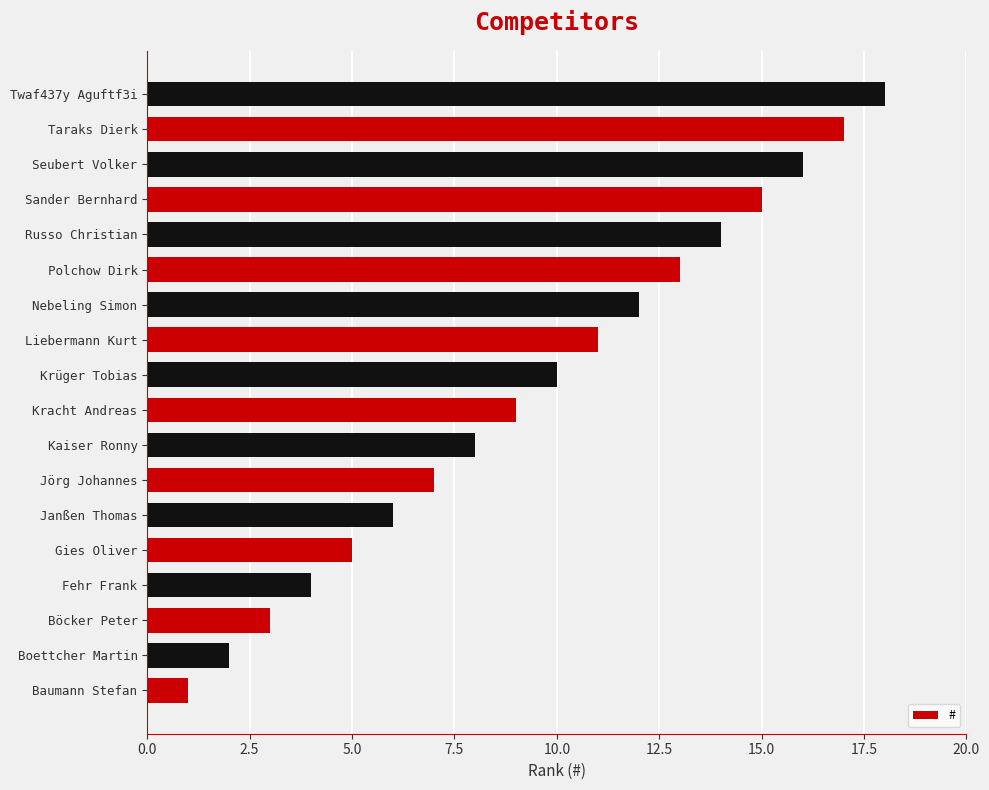

Rank the categories by value from highest to lowest.

Twaf437y Aguftf3i, Taraks Dierk, Seubert Volker, Sander Bernhard, Russo Christian, Polchow Dirk, Nebeling Simon, Liebermann Kurt, Krüger Tobias, Kracht Andreas, Kaiser Ronny, Jörg Johannes, Janßen Thomas, Gies Oliver, Fehr Frank, Böcker Peter, Boettcher Martin, Baumann Stefan